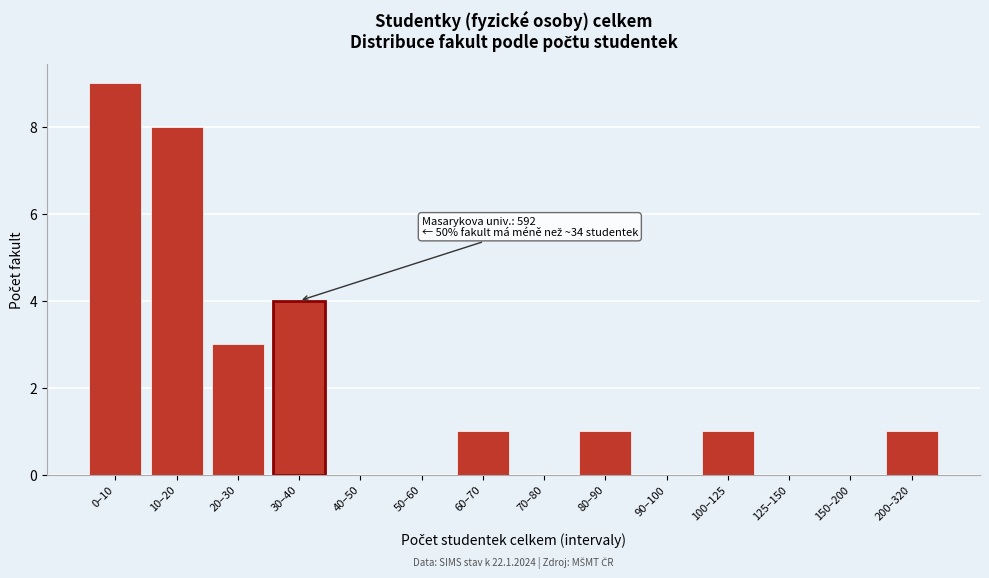

Reading left to right, what are all the values shown in this chart?

0–10=9	10–20=8	20–30=3	30–40=4	40–50=0	50–60=0	60–70=1	70–80=0	80–90=1	90–100=0	100–125=1	125–150=0	150–200=0	200–320=1